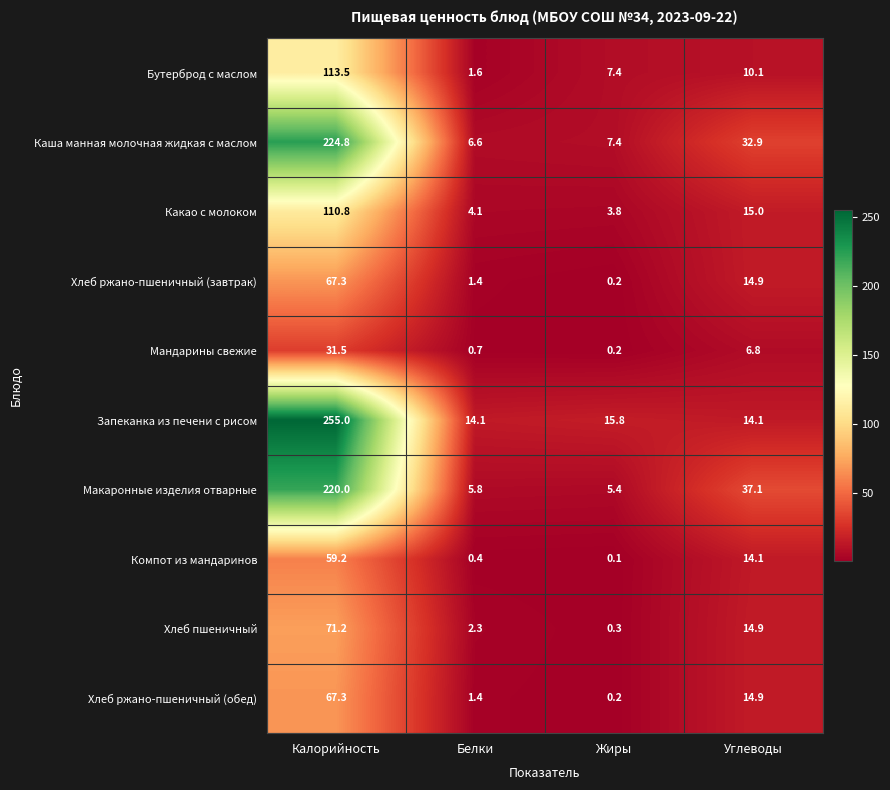

What value does the Каша манная молочная жидкая с маслом series have at Жиры?

7.4